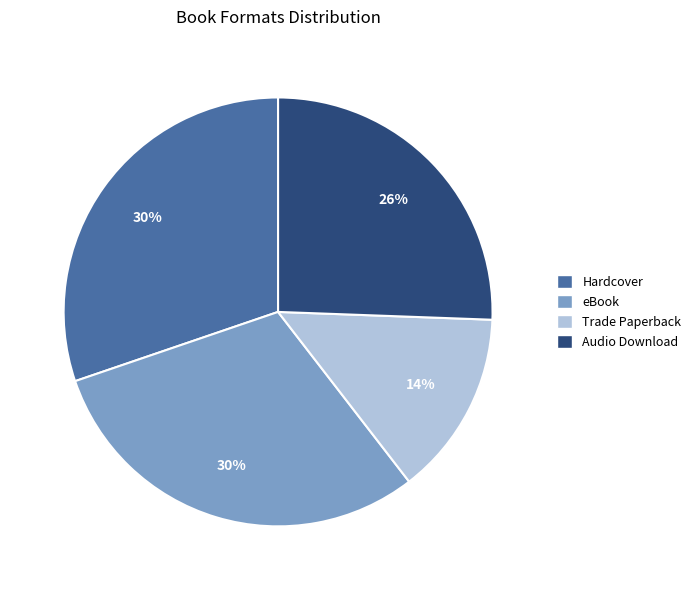

To the nearest percent, what percentage of the pie is Hardcover?

30%